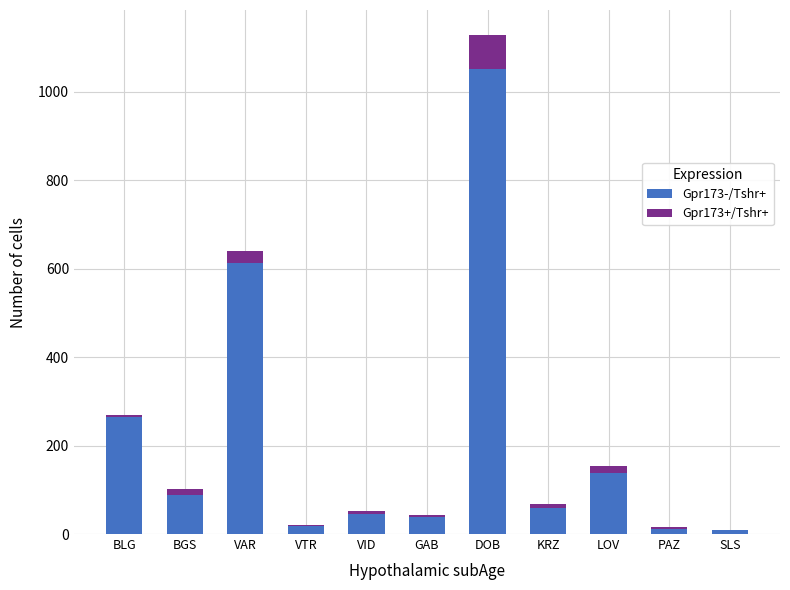

The value of Gpr173-/Tshr+ at DOB is 417. True or false?

False